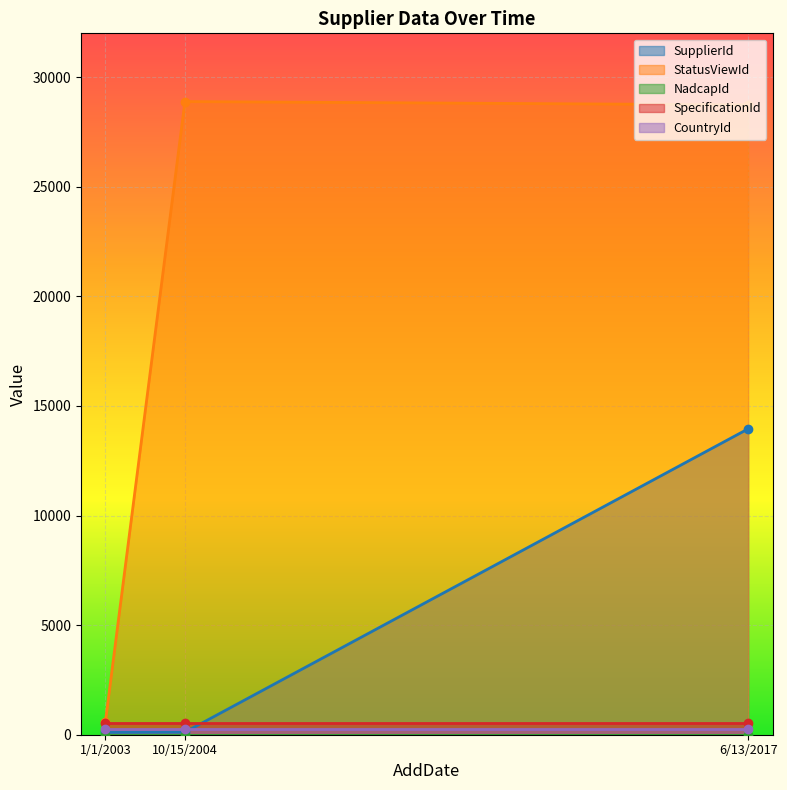

Count the number of data series in this chart.

5